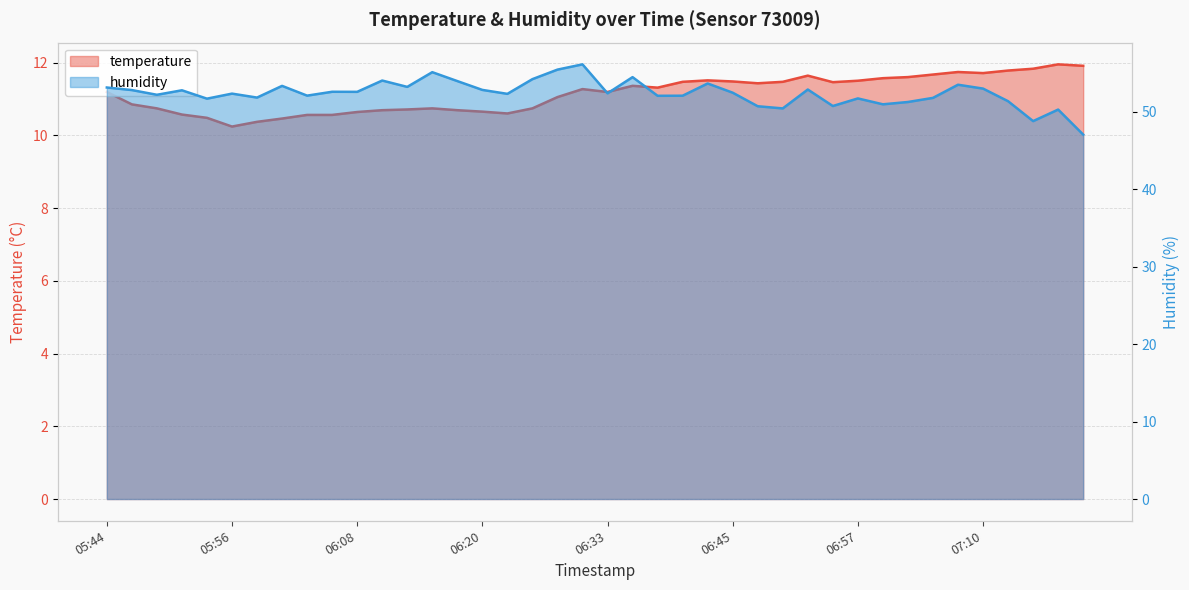

What is the sum of the humidity values at 06:18 and 06:42?

107.7